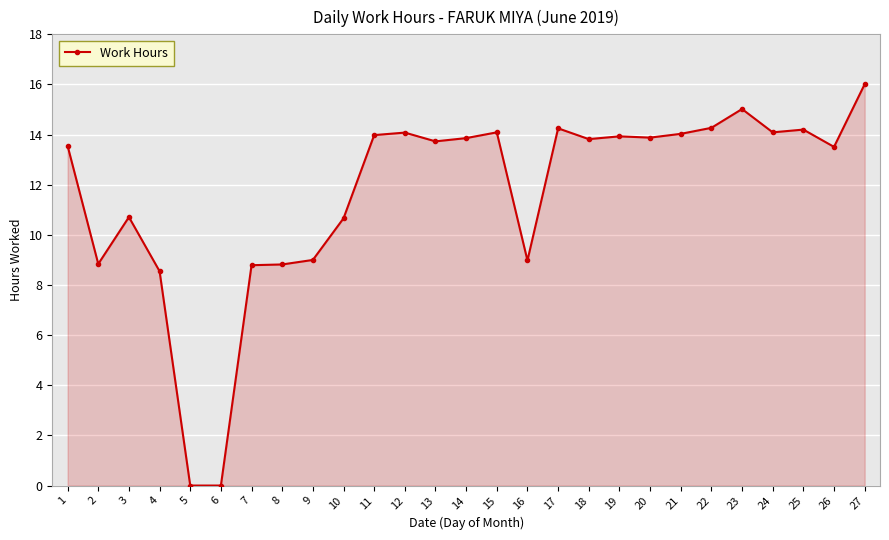

Where is the data nearest to the value 8?

4